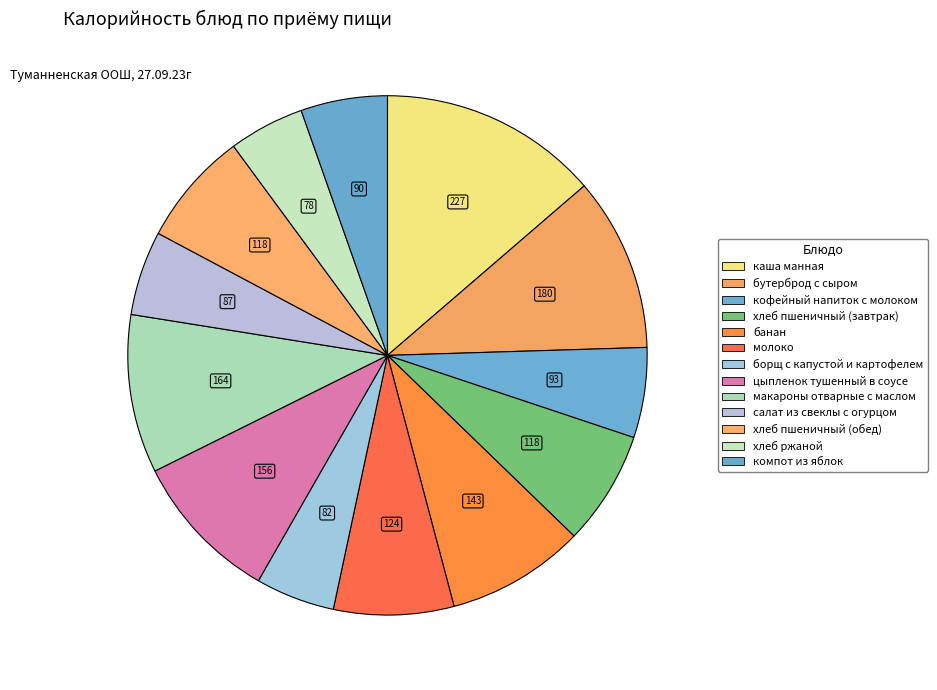

Is бутерброд с сыром the majority of the pie?

No